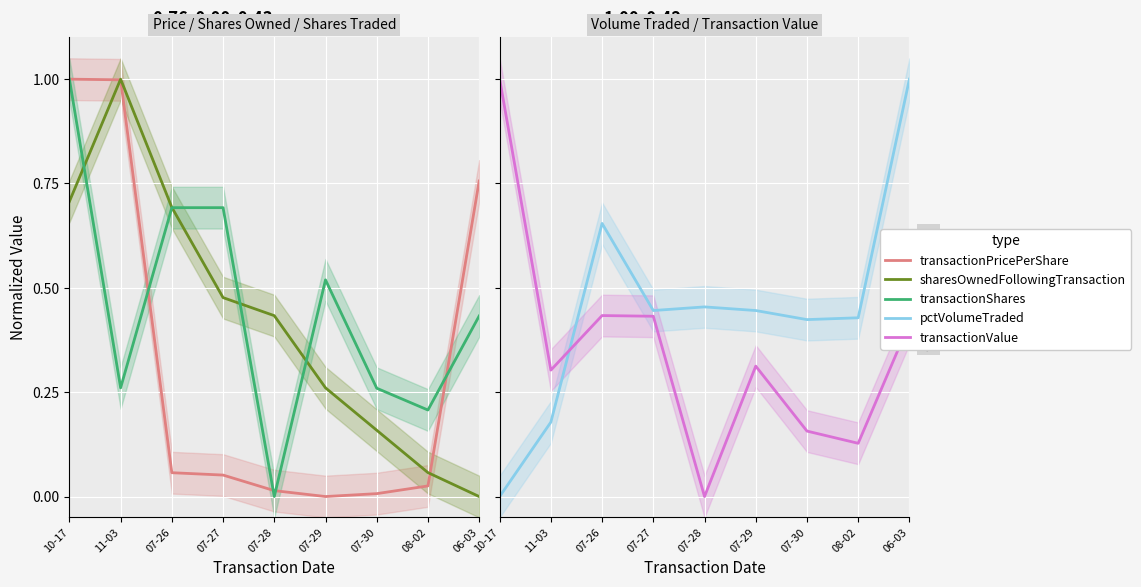

What is the maximum value shown in the chart?

1.0